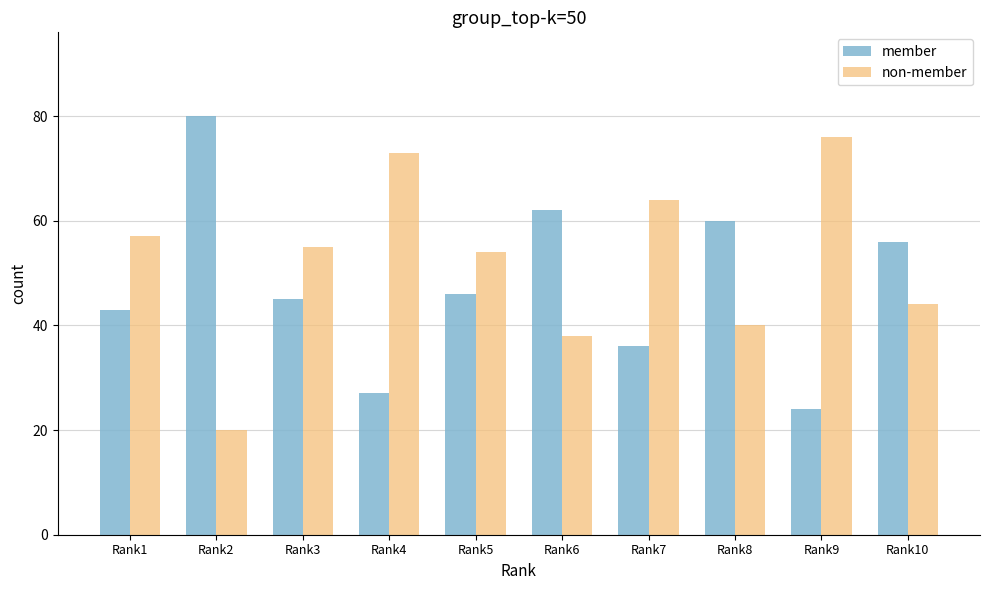

How many groups of bars are there?

10